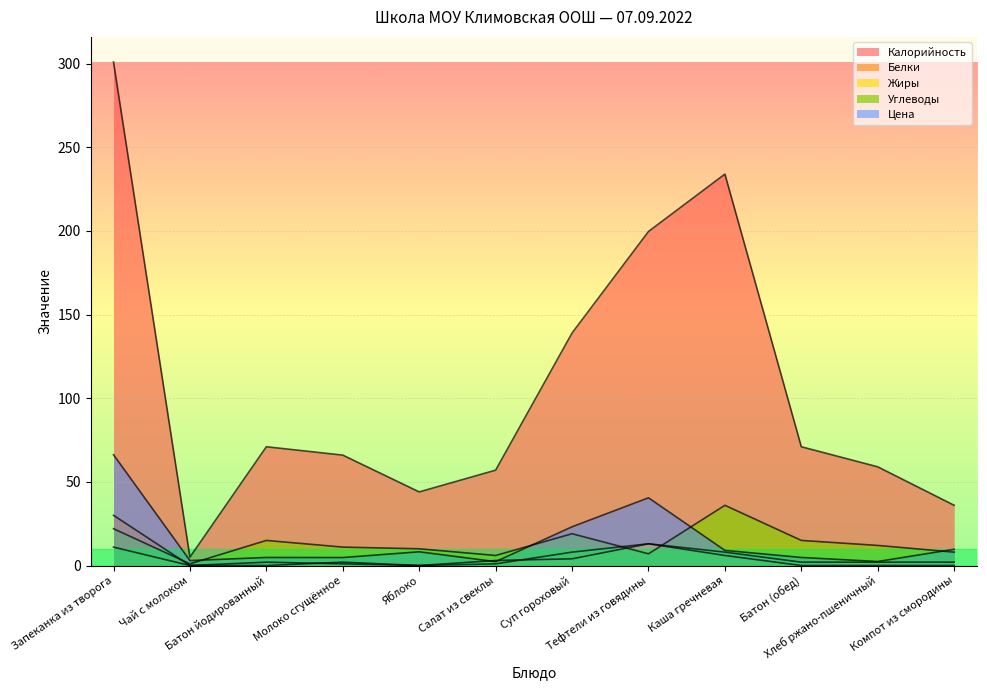

How many times do Жиры and Цена cross each other?

2